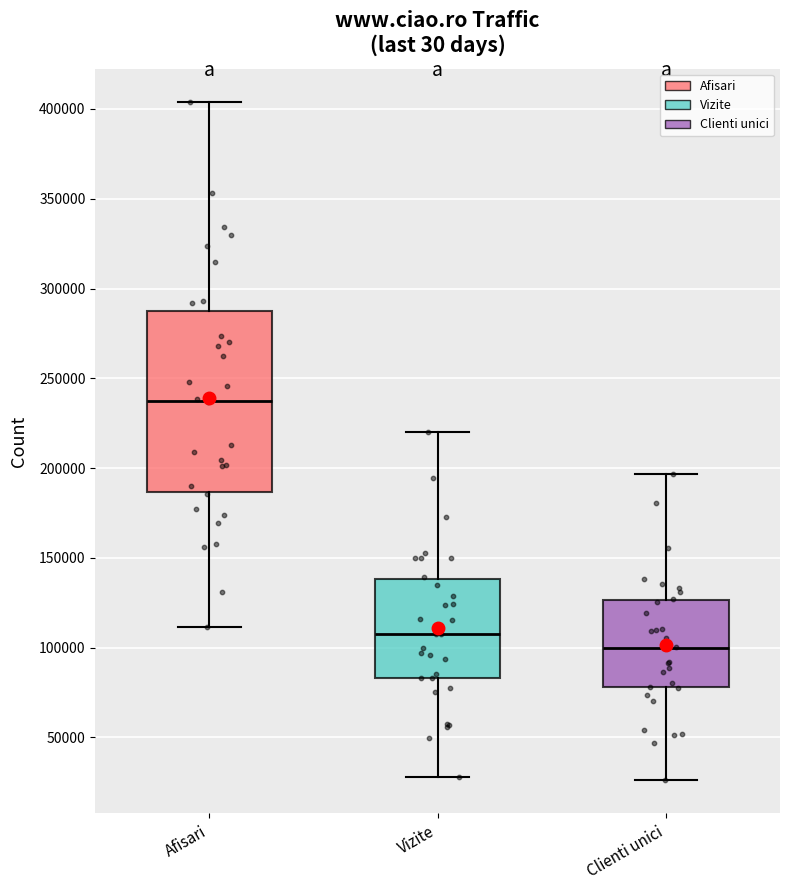

Where does the lower whisker of the box for Clienti unici end on the y-axis? The values are not printed on the chart, so give them approximately, as read against the axis.

25000